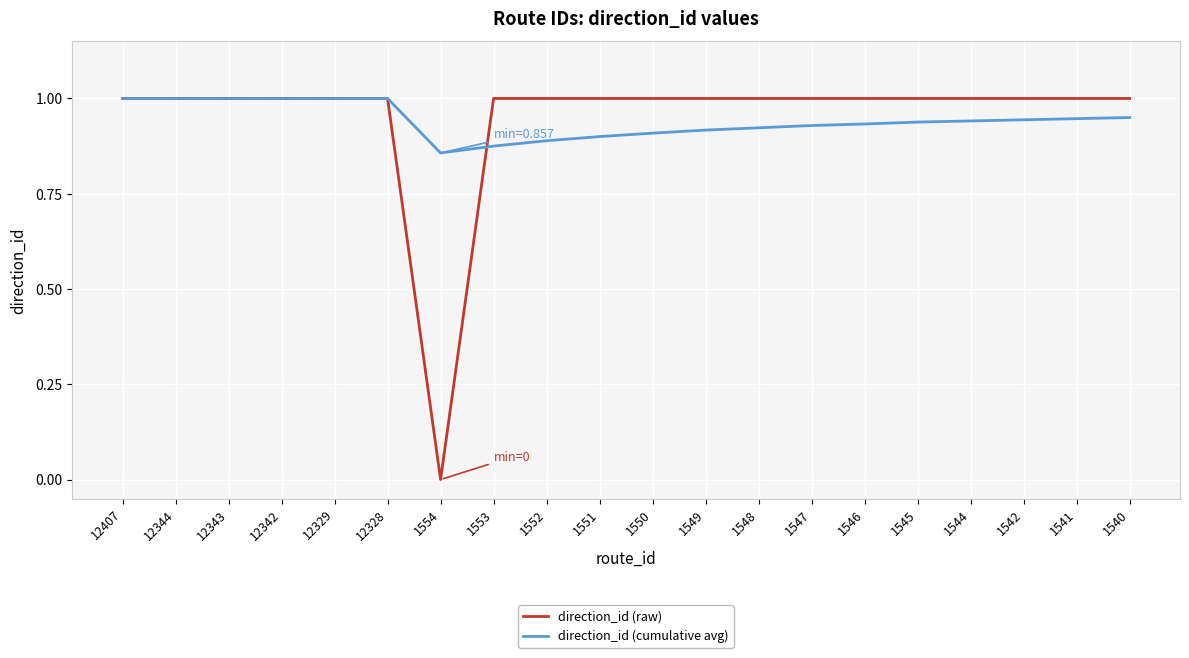

Does the chart have visible grid lines?

Yes